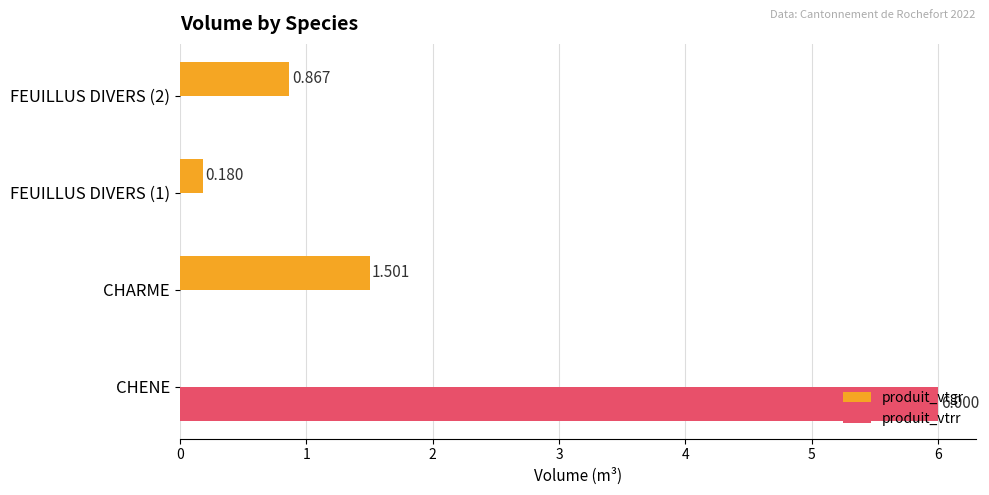

What are all the series names shown in the legend?

produit_vtgr, produit_vtrr